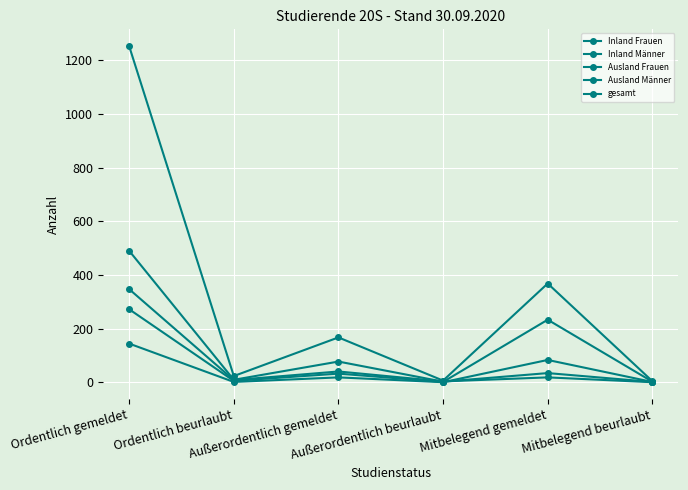

What is the lowest value of the Ausland Frauen series?

1